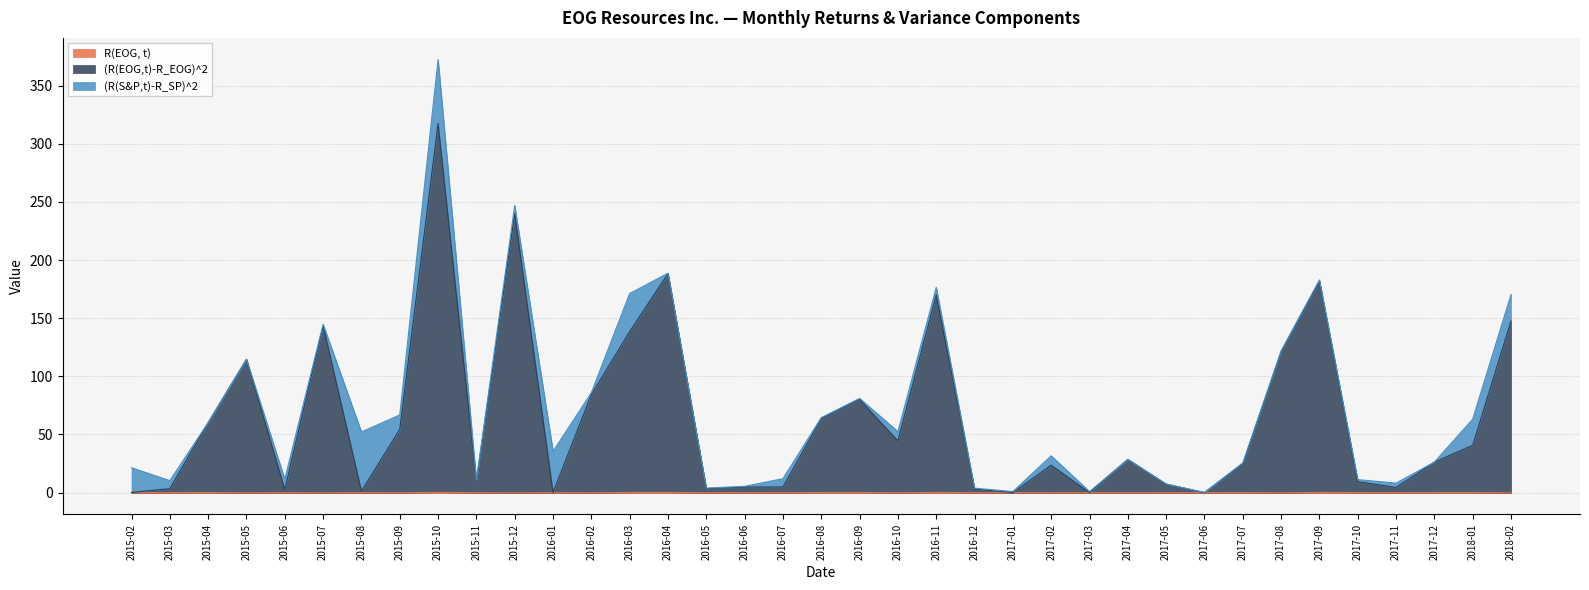

Read the (R(EOG,t)-R_EOG)^2 value at 2017-02.

23.6